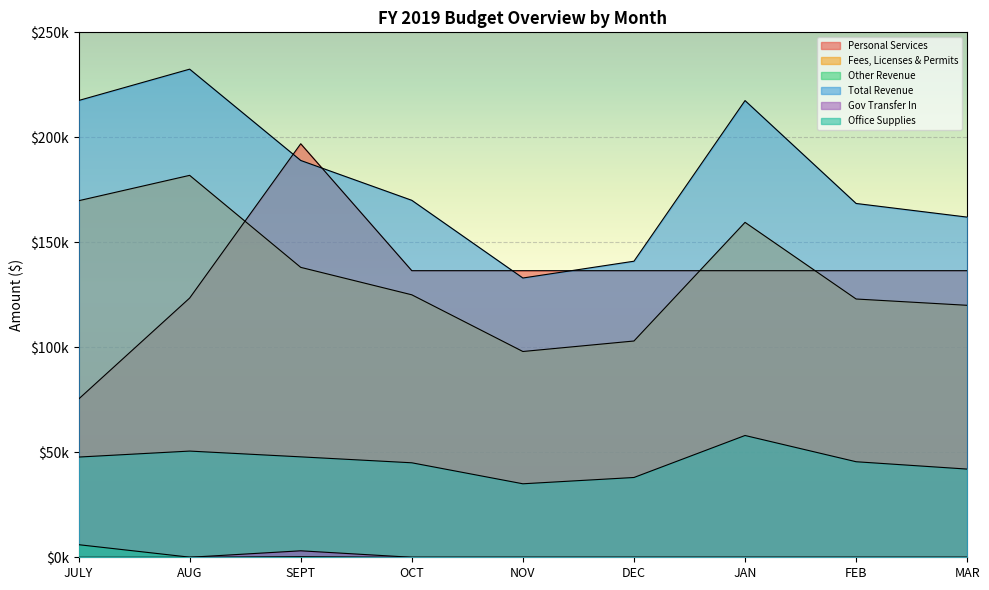

What is the sum of all Total Revenue values?

1630967.0